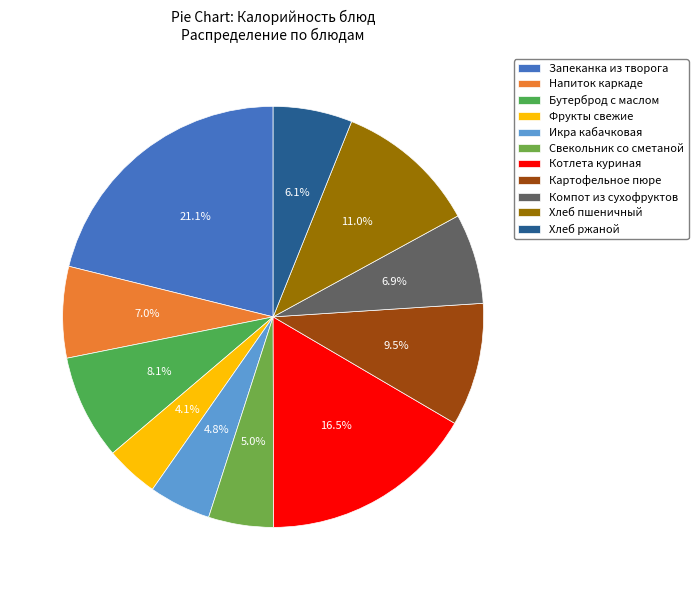

Between Свекольник со сметаной and Икра кабачковая, which is larger?

Свекольник со сметаной